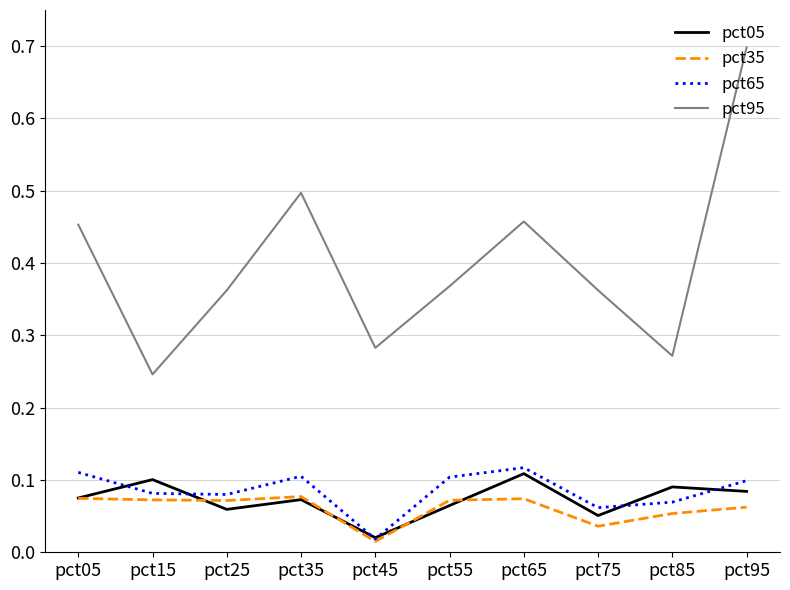

Where is the first local maximum for pct95?

pct35